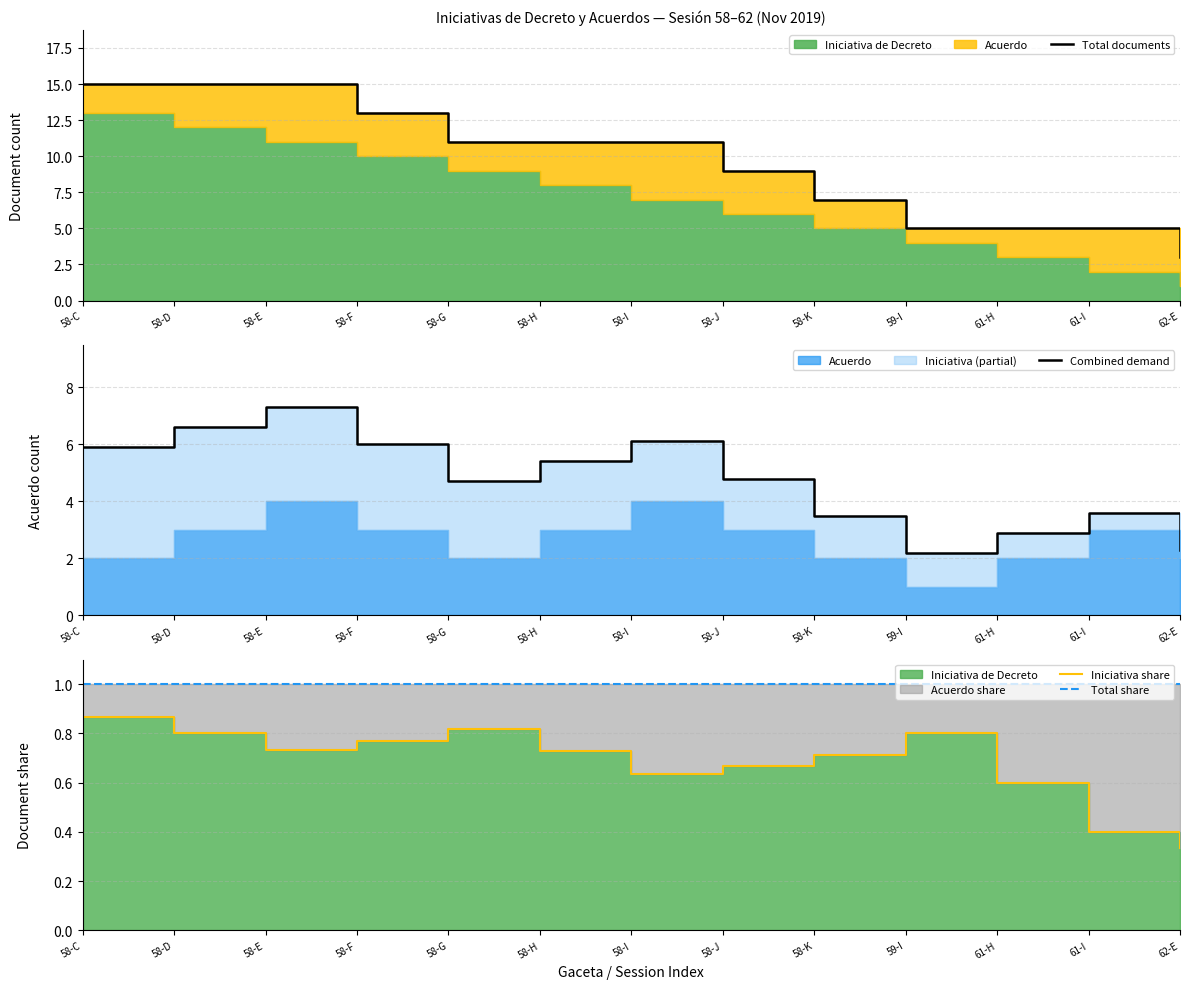

The value of Combined demand at 58-D is 6.6. True or false?

True